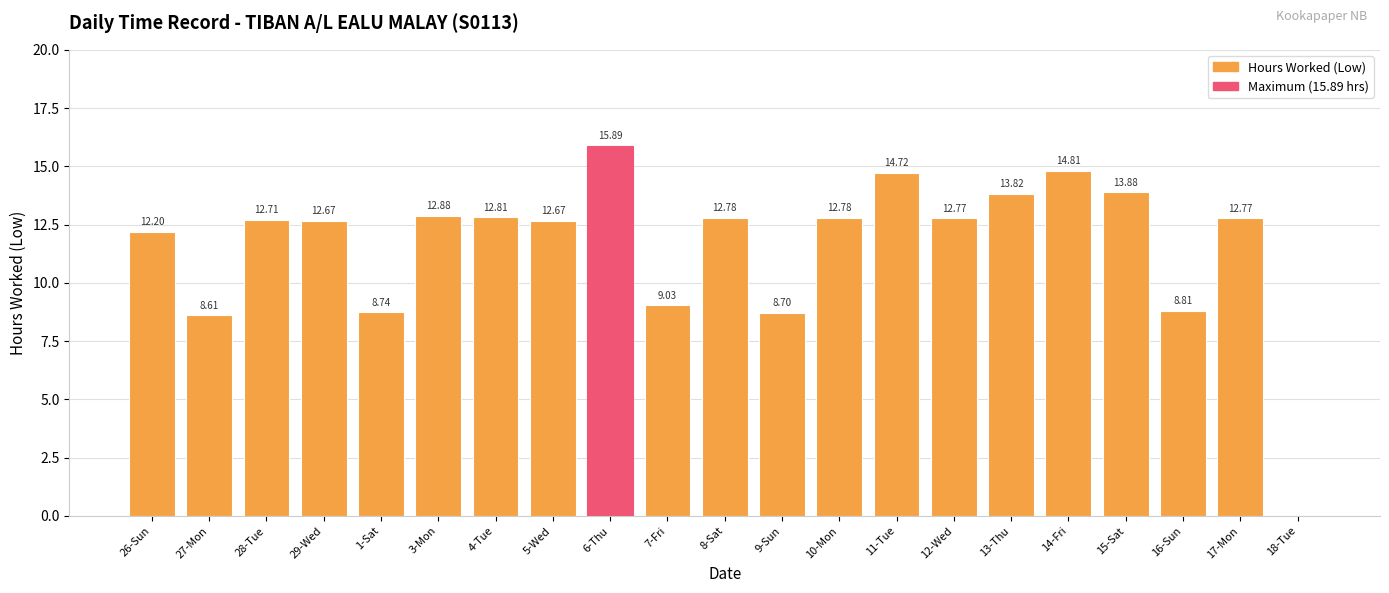

Is it true that the value at 1-Sat is 8.7?

True